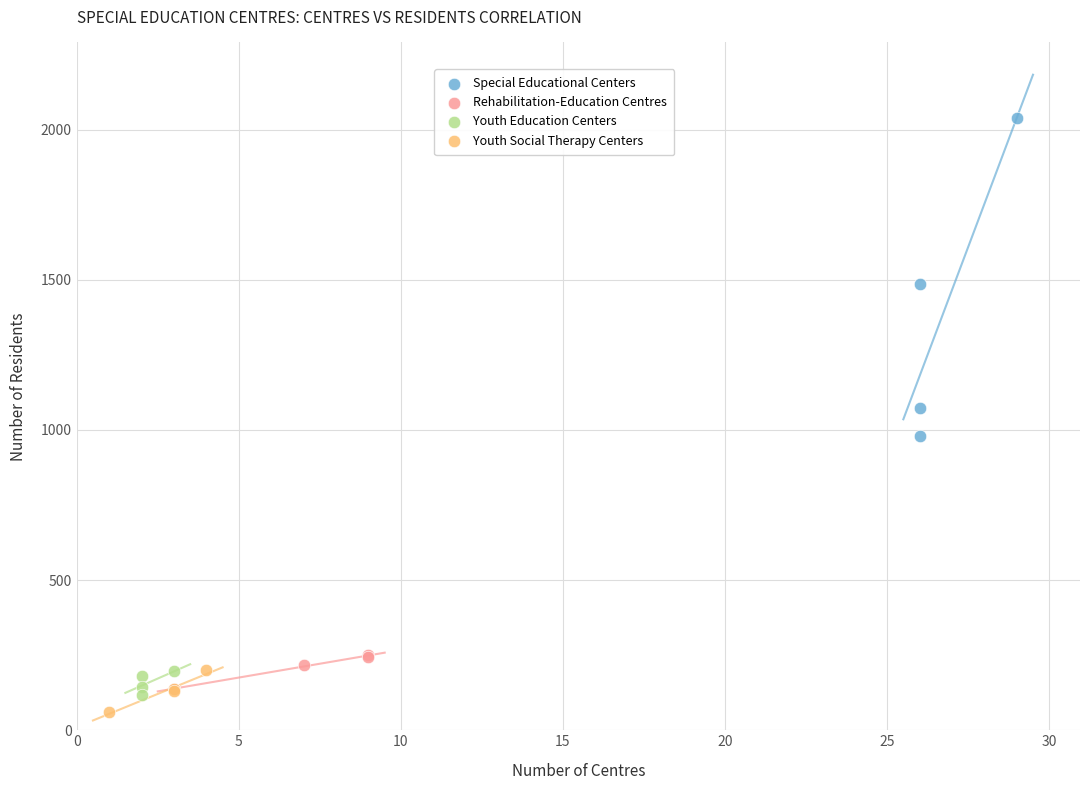

Which series contains the lowest Y value?

Youth Social Therapy Centers